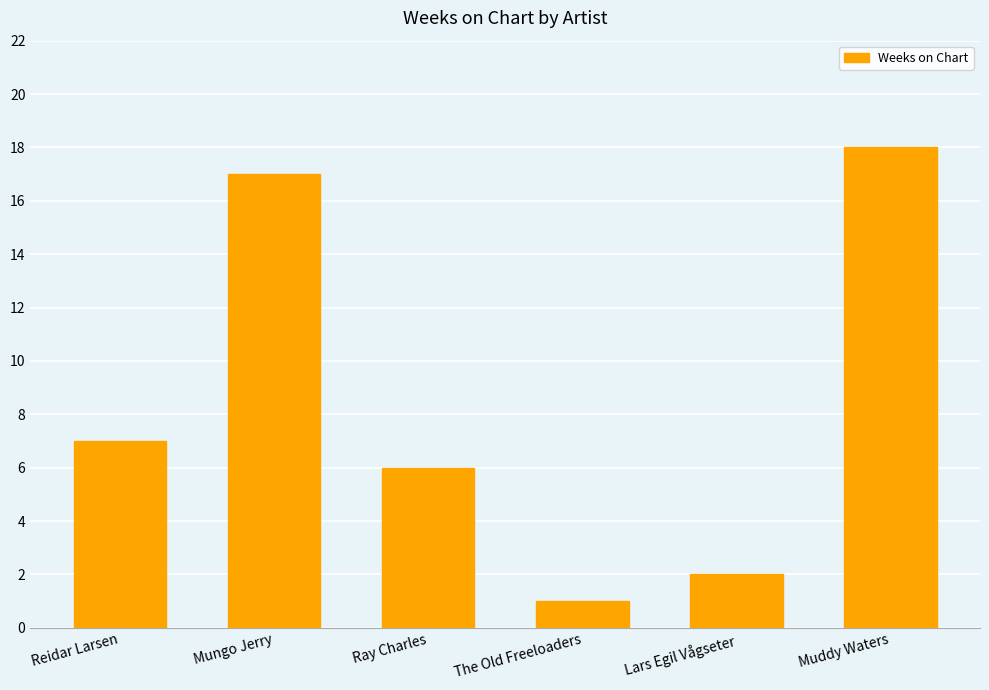

What is the difference between the maximum and second lowest values?

16